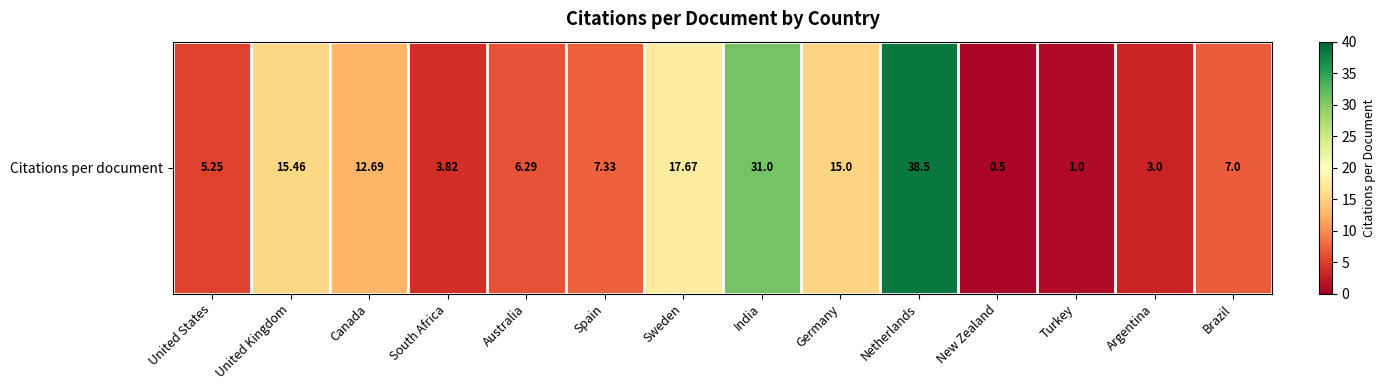

How many series are shown in this chart?

1